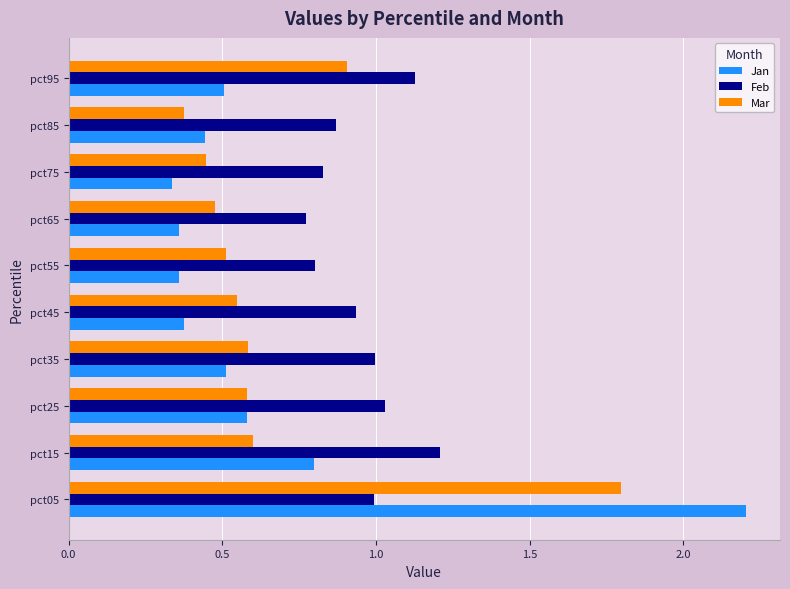

List the series in order of their peak value, lowest first.

Feb, Mar, Jan